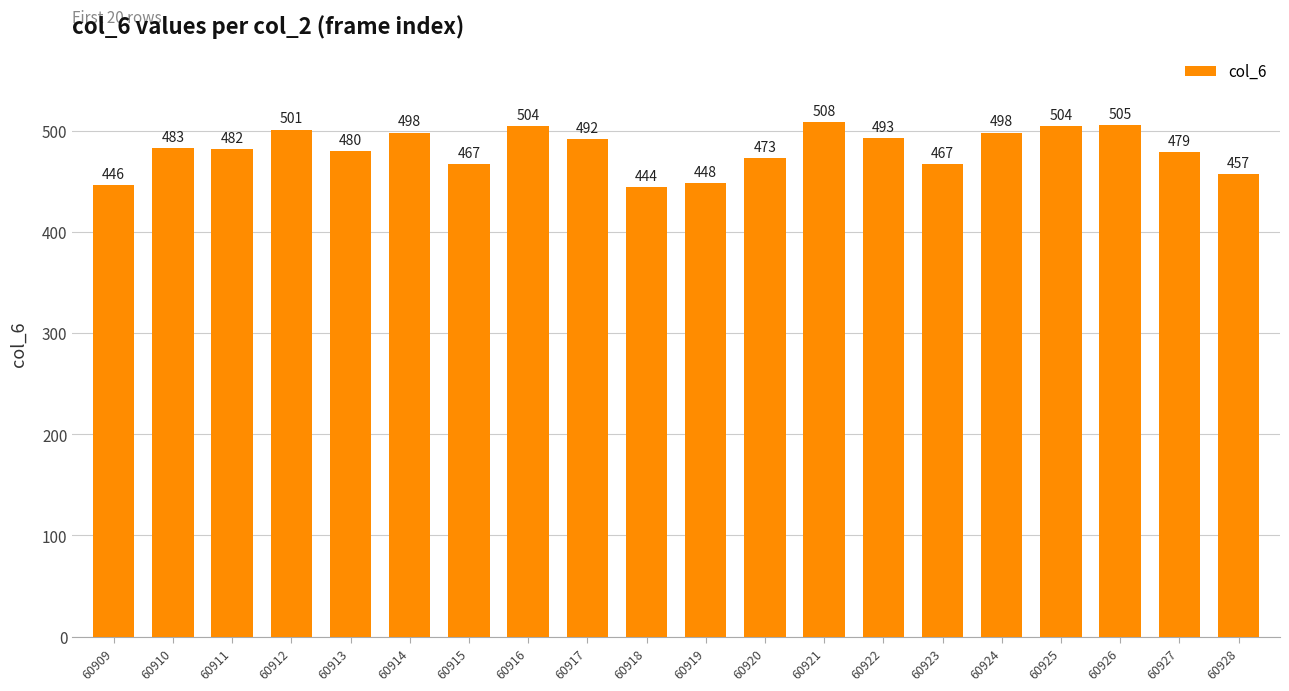

At which label is the value closest to 476?

60920